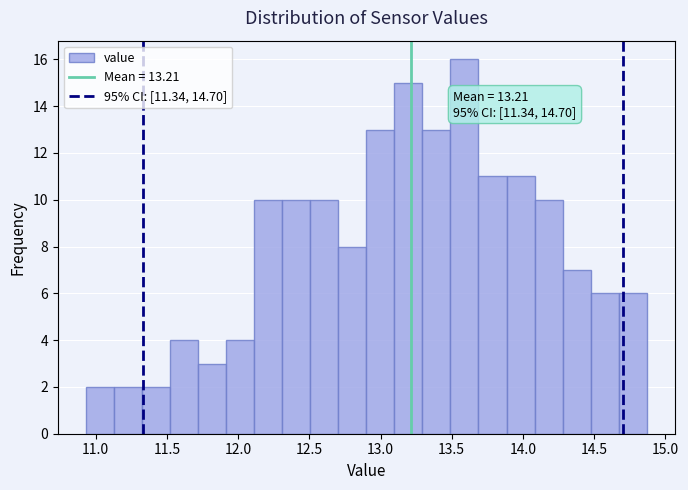

Around what value on the x-axis is the tallest bar? Give the approximate position of its centre, as read against the axis.

13.60